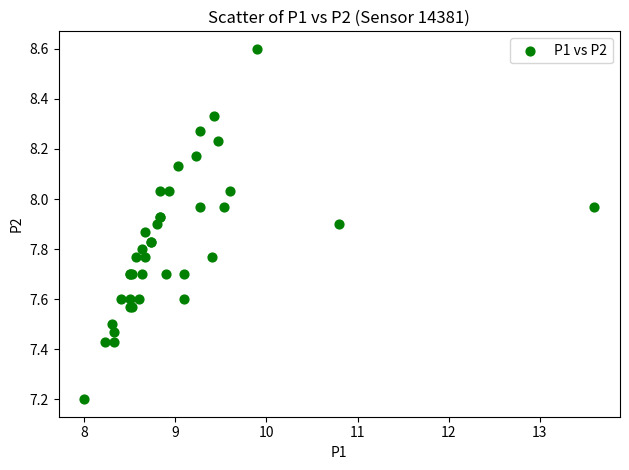

What Y value in the scatter plot is closest to 7?

7.2